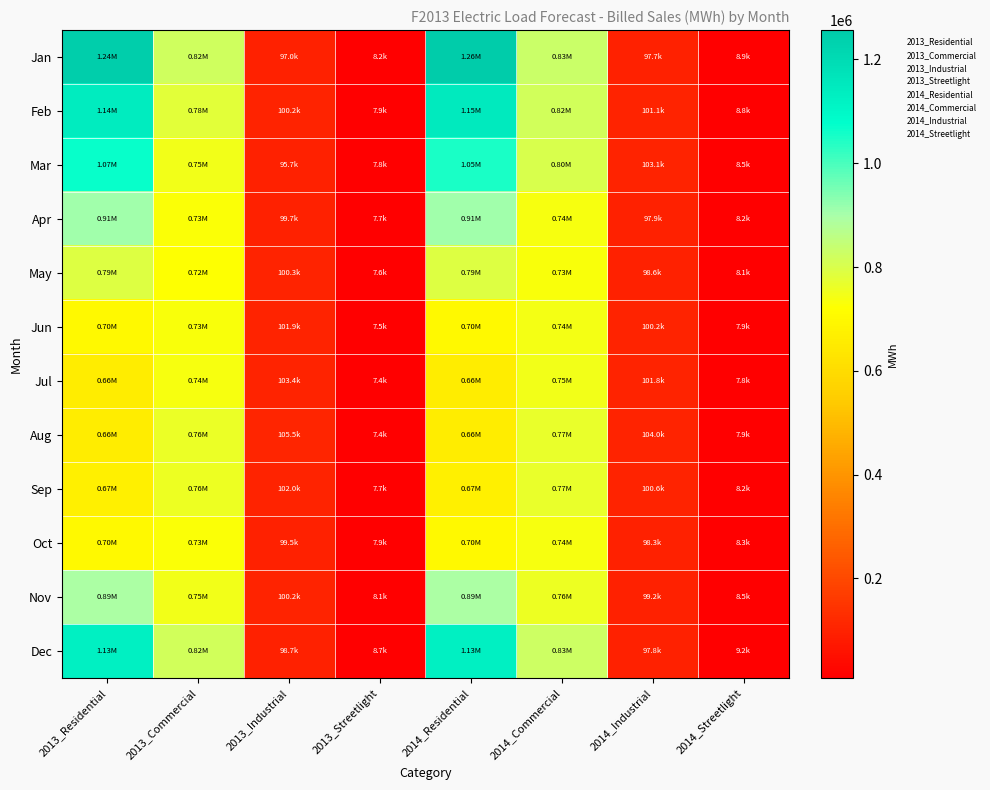

Reading left to right, list all the values displayed in this chart.

Jan: 2013_Residential=1242695.0	2013_Commercial=818963.3	2013_Industrial=97016.1	2013_Streetlight=8156.7	2014_Residential=1256699.3	2014_Commercial=827649.2	2014_Industrial=97714.8	2014_Streetlight=8942.1
Feb: 2013_Residential=1144412.3	2013_Commercial=782967.8	2013_Industrial=100174.1	2013_Streetlight=7866.4	2014_Residential=1147214.1	2014_Commercial=816694.4	2014_Industrial=101107.4	2014_Streetlight=8760.6
Mar: 2013_Residential=1066701.3	2013_Commercial=748600.0	2013_Industrial=95731.9	2013_Streetlight=7805.4	2014_Residential=1049847.4	2014_Commercial=800525.0	2014_Industrial=103068.0	2014_Streetlight=8548.5
Apr: 2013_Residential=908305.0	2013_Commercial=728553.6	2013_Industrial=99681.2	2013_Streetlight=7748.0	2014_Residential=908979.2	2014_Commercial=737408.1	2014_Industrial=97854.3	2014_Streetlight=8197.7
May: 2013_Residential=792132.0	2013_Commercial=723561.0	2013_Industrial=100339.5	2013_Streetlight=7635.4	2014_Residential=792991.1	2014_Commercial=732129.6	2014_Industrial=98606.7	2014_Streetlight=8071.7
Jun: 2013_Residential=701024.1	2013_Commercial=734252.8	2013_Industrial=101859.0	2013_Streetlight=7481.1	2014_Residential=701363.4	2014_Commercial=743132.8	2014_Industrial=100206.3	2014_Streetlight=7902.0
Jul: 2013_Residential=657709.2	2013_Commercial=737203.6	2013_Industrial=103397.7	2013_Streetlight=7396.9	2014_Residential=657547.9	2014_Commercial=745154.0	2014_Industrial=101816.9	2014_Streetlight=7807.0
Aug: 2013_Residential=659669.5	2013_Commercial=760410.4	2013_Industrial=105508.6	2013_Streetlight=7442.1	2014_Residential=659402.2	2014_Commercial=768206.0	2014_Industrial=103985.1	2014_Streetlight=7855.0
Sep: 2013_Residential=668255.2	2013_Commercial=756945.1	2013_Industrial=101959.1	2013_Streetlight=7736.9	2014_Residential=668329.6	2014_Commercial=766110.3	2014_Industrial=100582.9	2014_Streetlight=8165.1
Oct: 2013_Residential=701368.7	2013_Commercial=728749.3	2013_Industrial=99488.7	2013_Streetlight=7850.2	2014_Residential=700673.3	2014_Commercial=738150.8	2014_Industrial=98294.3	2014_Streetlight=8282.3
Nov: 2013_Residential=893860.2	2013_Commercial=747171.8	2013_Industrial=100205.0	2013_Streetlight=8102.4	2014_Residential=893102.2	2014_Commercial=756550.1	2014_Industrial=99195.9	2014_Streetlight=8548.0
Dec: 2013_Residential=1127757.5	2013_Commercial=815489.0	2013_Industrial=98652.3	2013_Streetlight=8688.8	2014_Residential=1128677.9	2014_Commercial=825219.5	2014_Industrial=97834.2	2014_Streetlight=9173.0